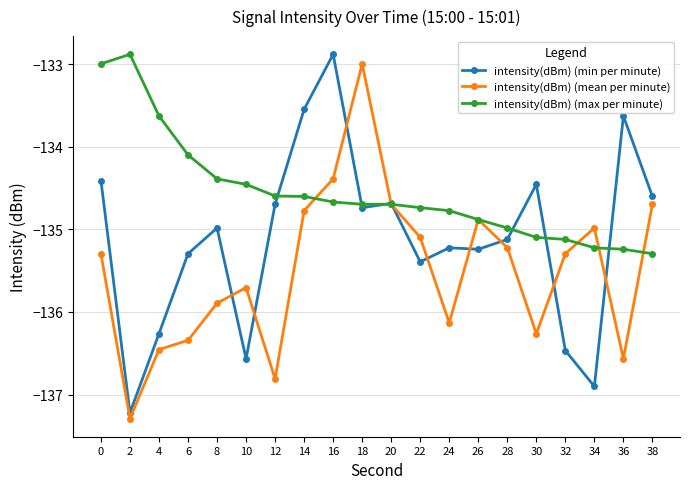

List the series in order of their overall mean, highest first.

intensity(dBm) (max per minute), intensity(dBm) (min per minute), intensity(dBm) (mean per minute)